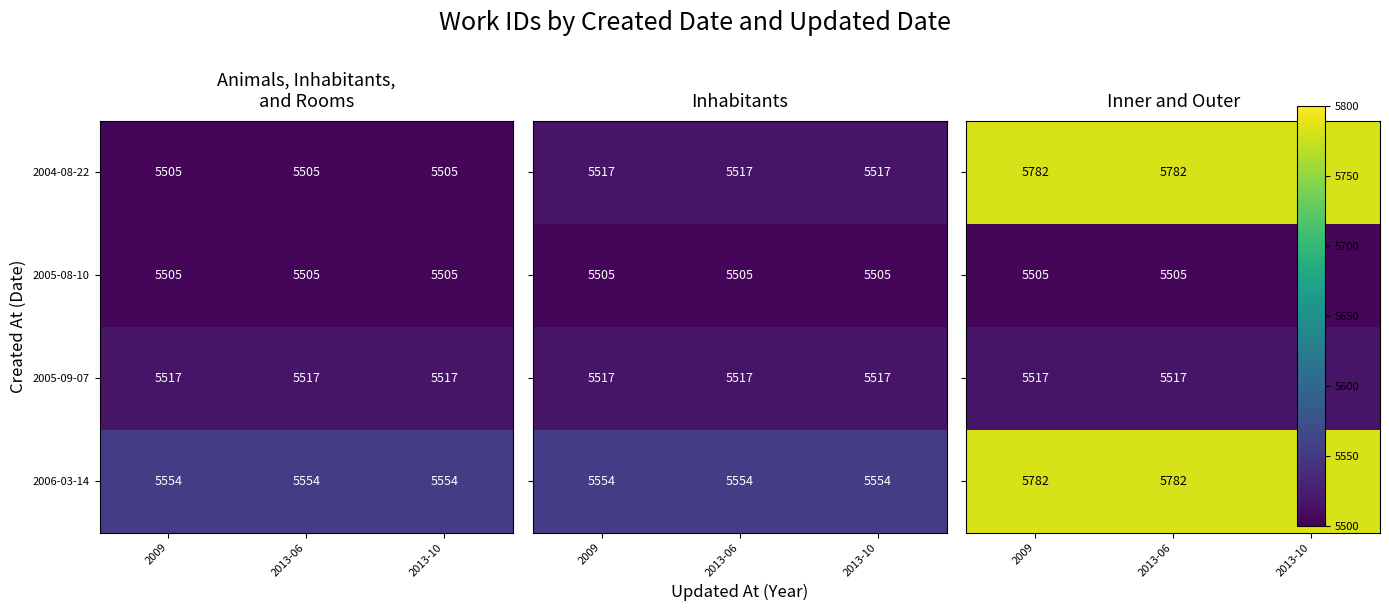

What is the highest value of the 2005-09-07 series?

5517